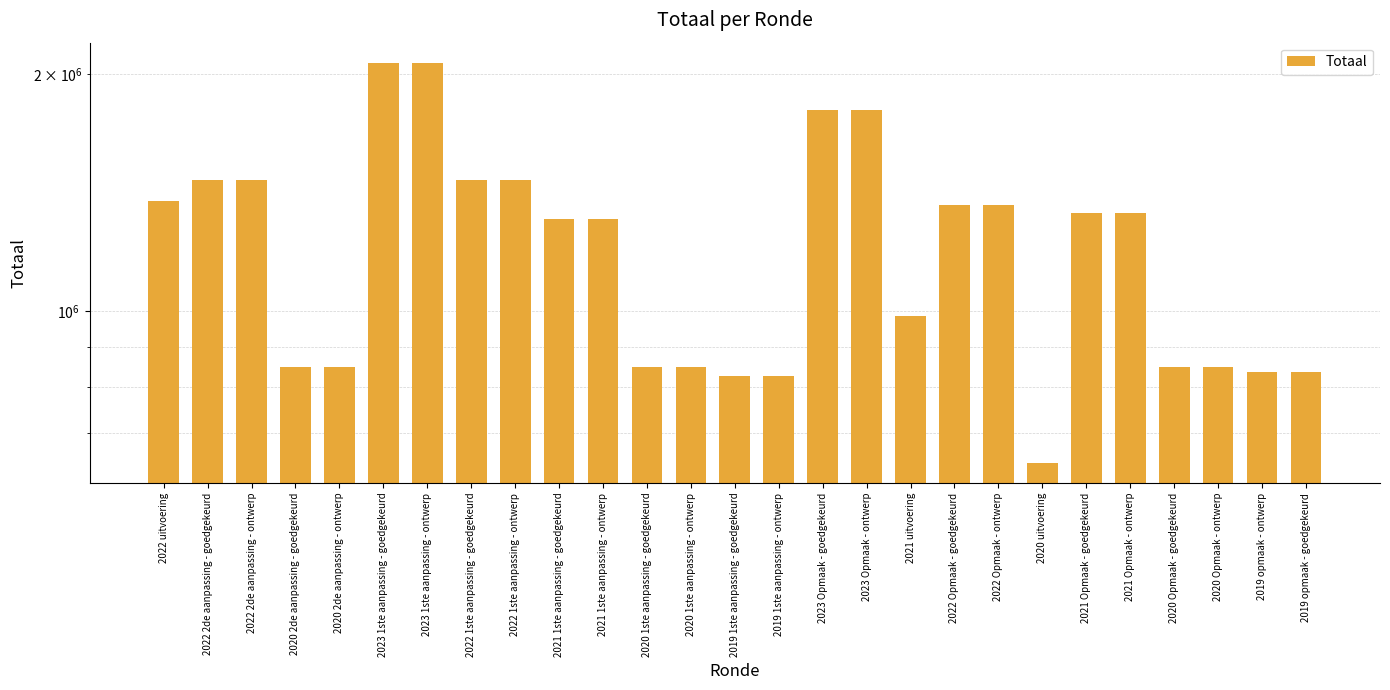

What is the difference between the values at 2020 Opmaak - ontwerp and 2022 Opmaak - goedgekeurd?

515258